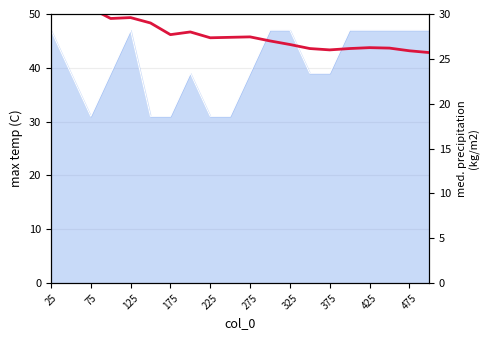

Where does the data first go above 27?

25